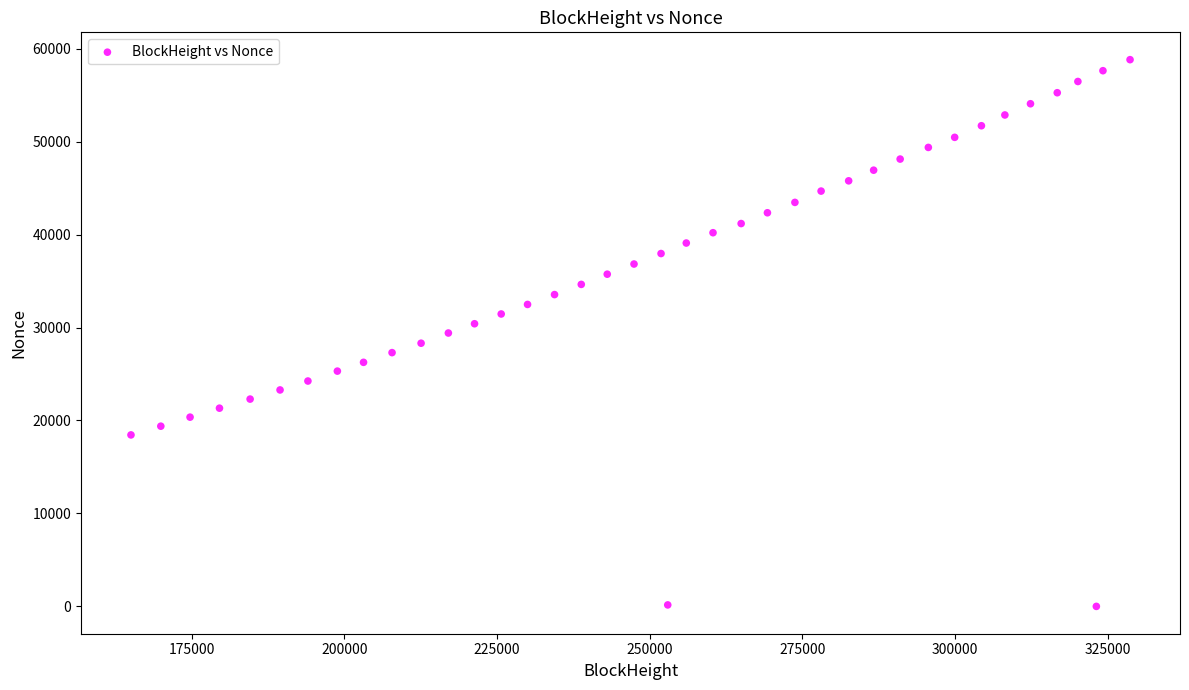

What is the range of X values (max minus min)?

163658